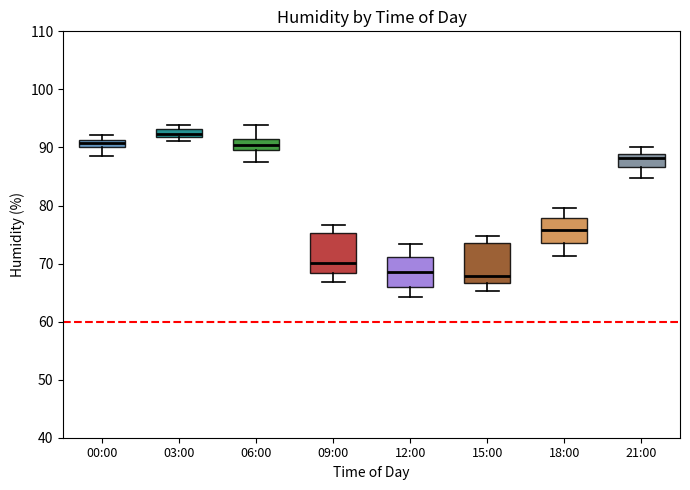

Where does the upper whisker of the box for 21:00 end on the y-axis? The values are not printed on the chart, so give them approximately, as read against the axis.

90